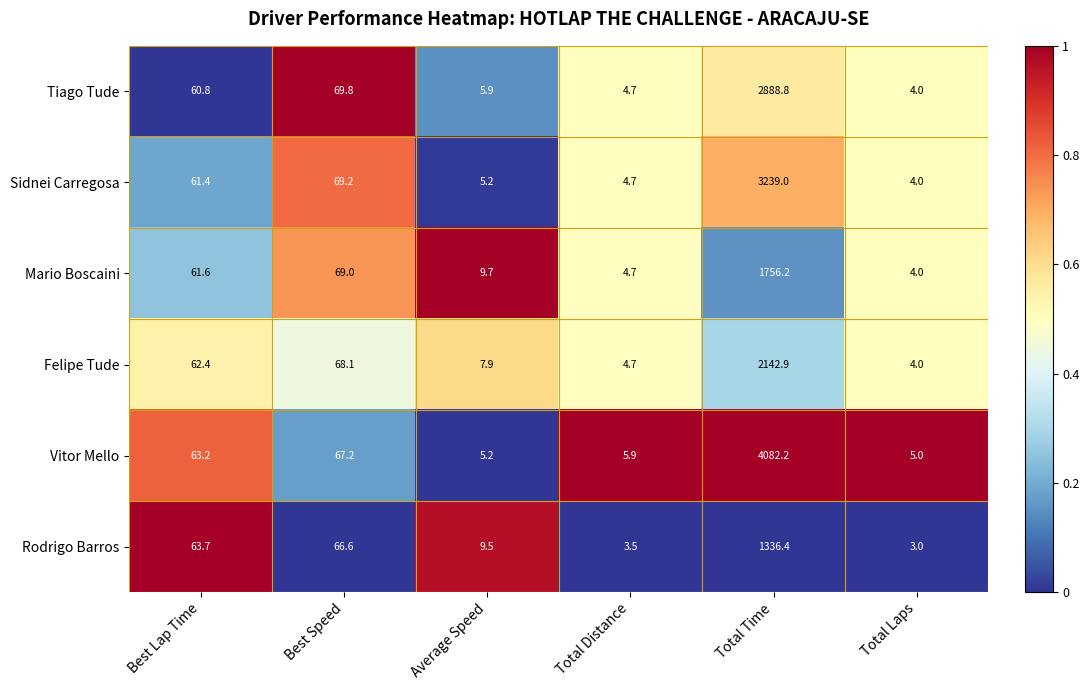

What is the difference between the maximum and minimum values in the Felipe Tude series?

2138.9